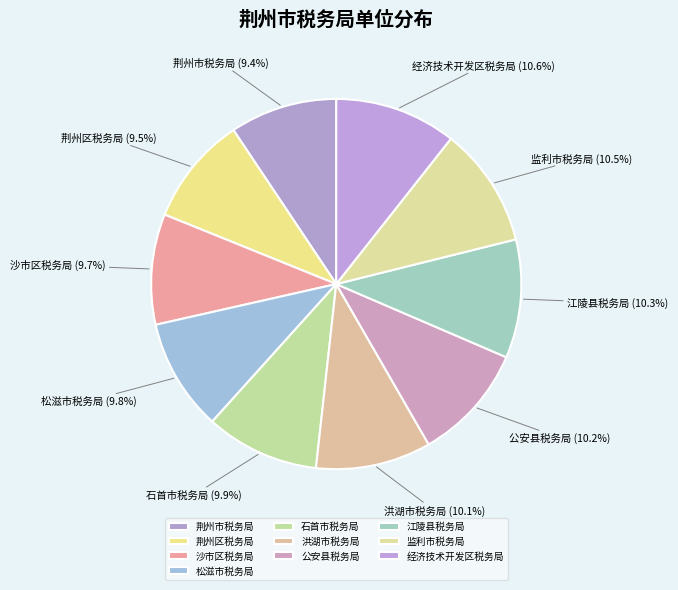

Does any single category account for the majority?

No